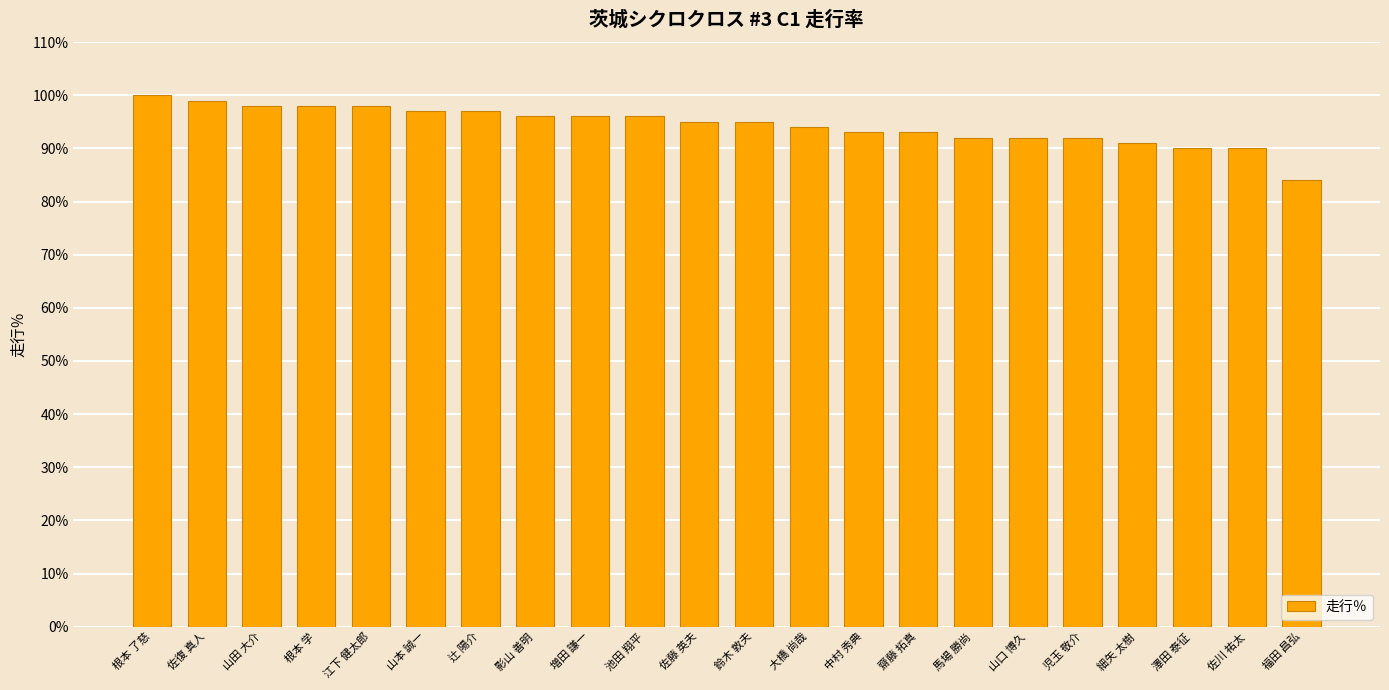

How many categories are shown in the chart?

22